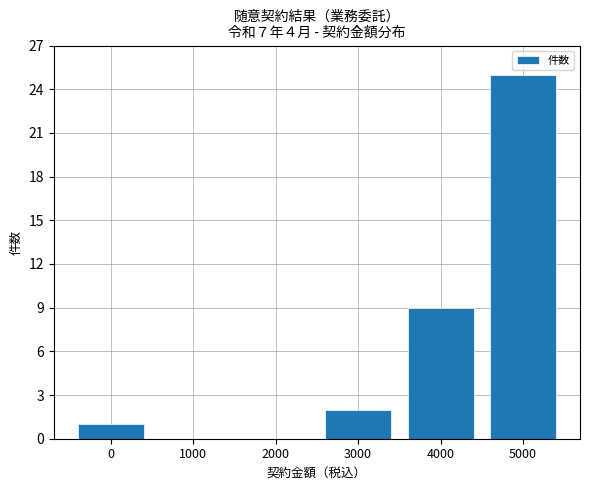

Are the bars horizontal?

No